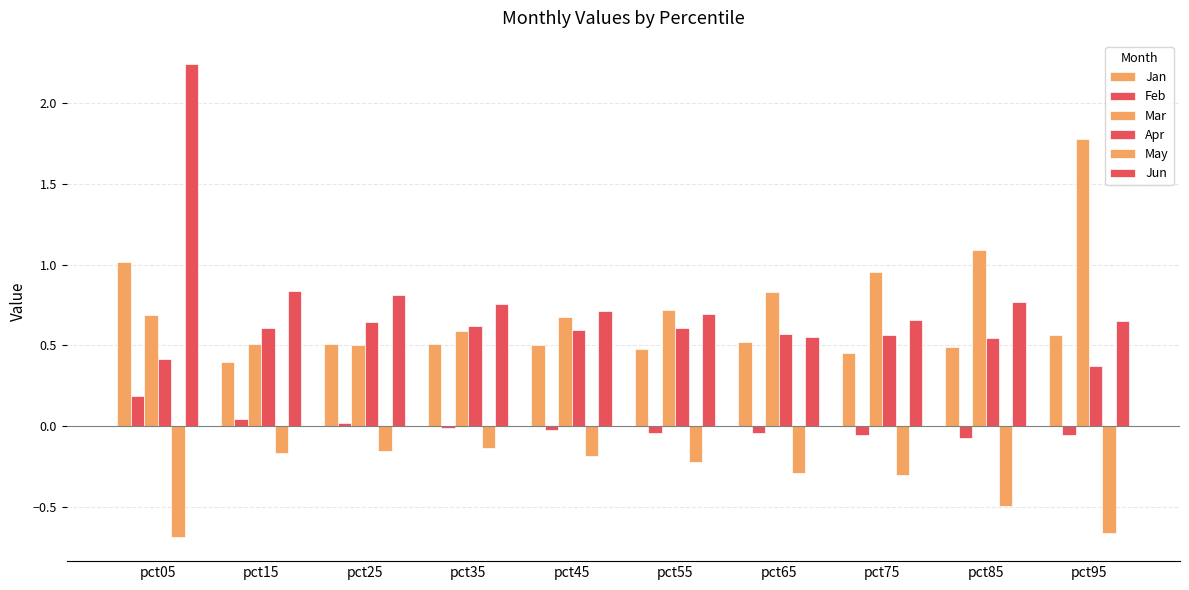

Count the number of data series in this chart.

6